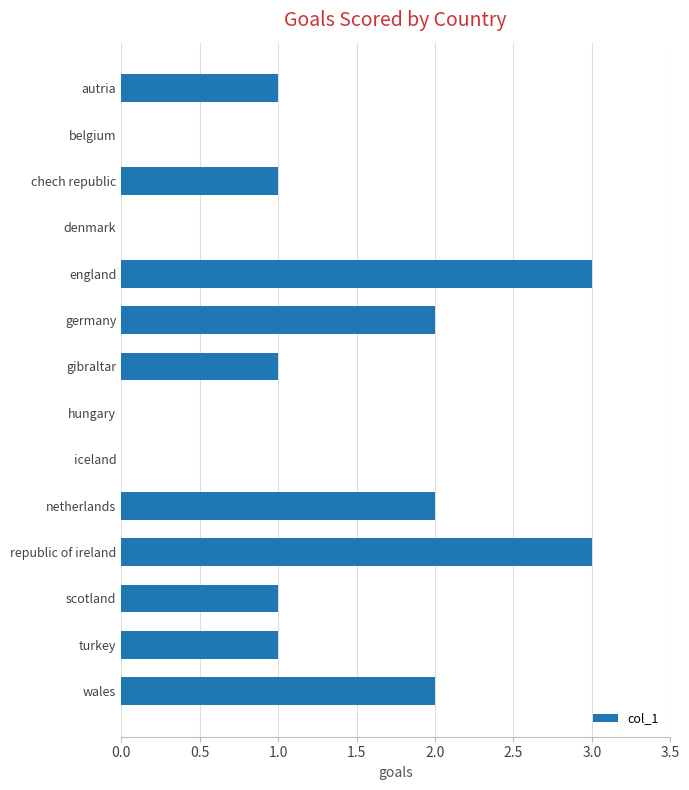

What is the change in value from iceland to netherlands?

+2